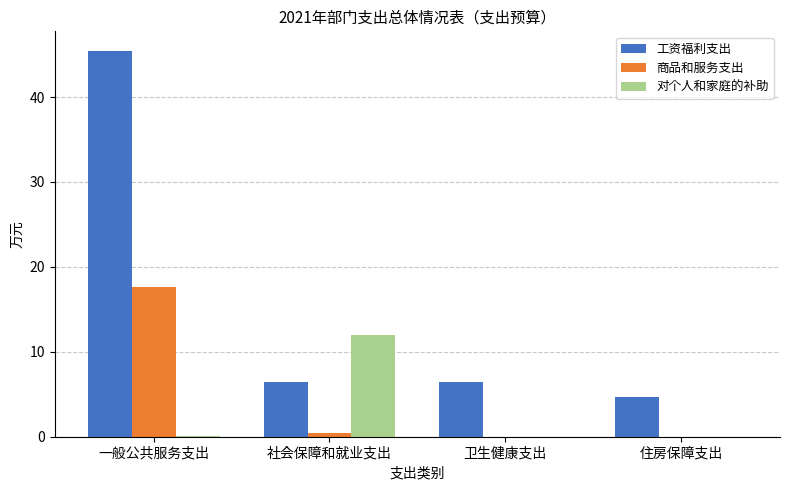

What is the average value of the 对个人和家庭的补助 series?

3.0